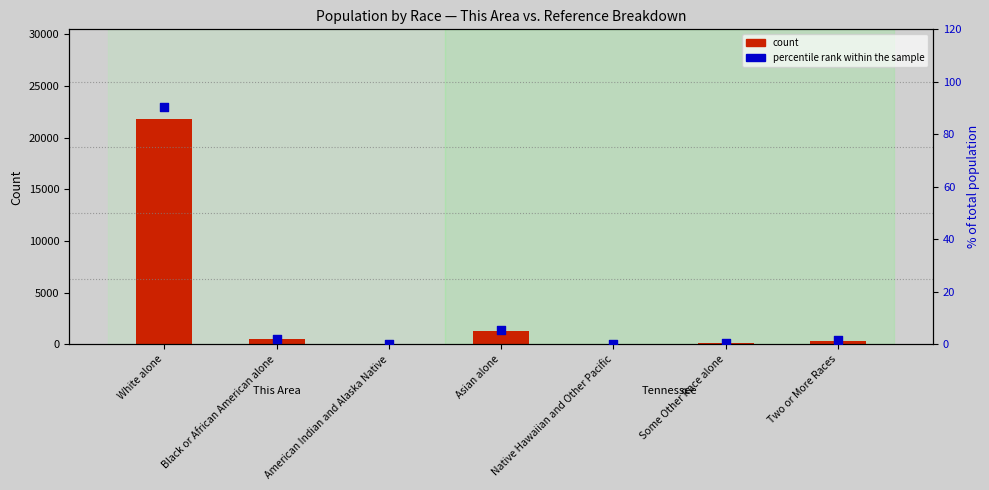

What is the total value across all series at American Indian and Alaska Native?

51.2